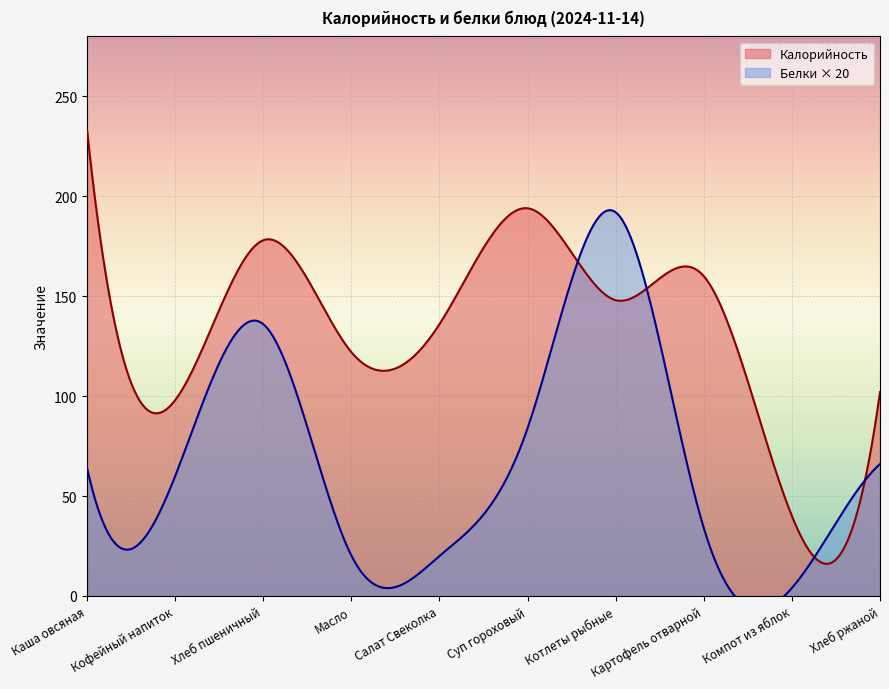

What is the maximum value shown in the chart?

233.0